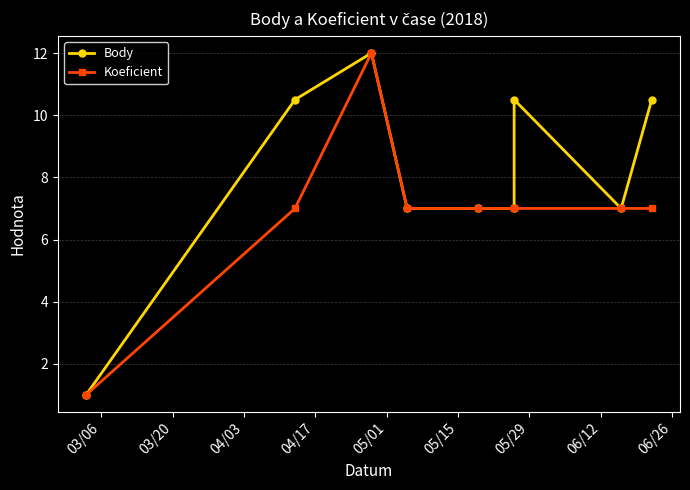

The value of Body at 05/01 is 9.2. True or false?

False